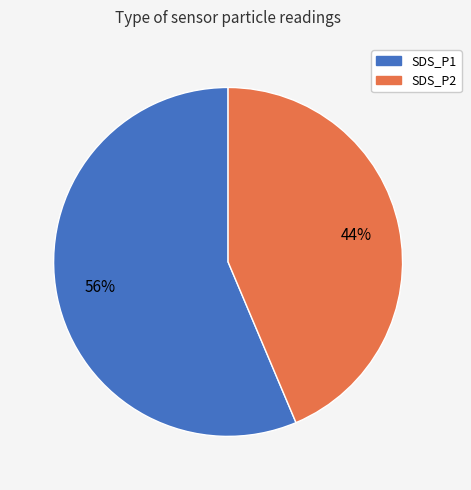

Is there a majority slice in this chart?

Yes